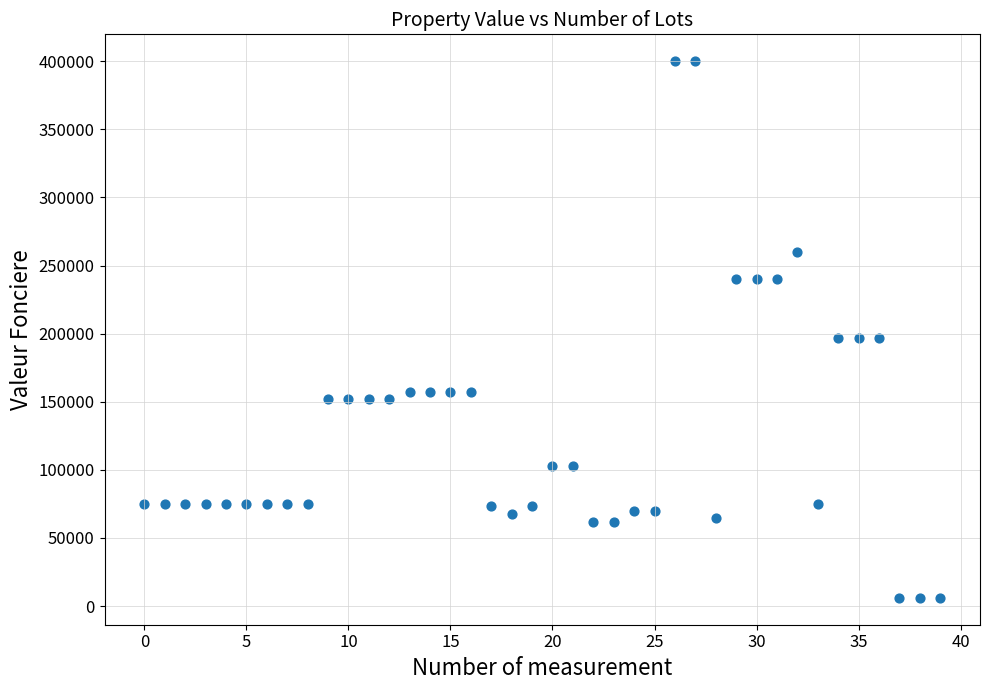

What is the range of Y values (max minus min)?

394000